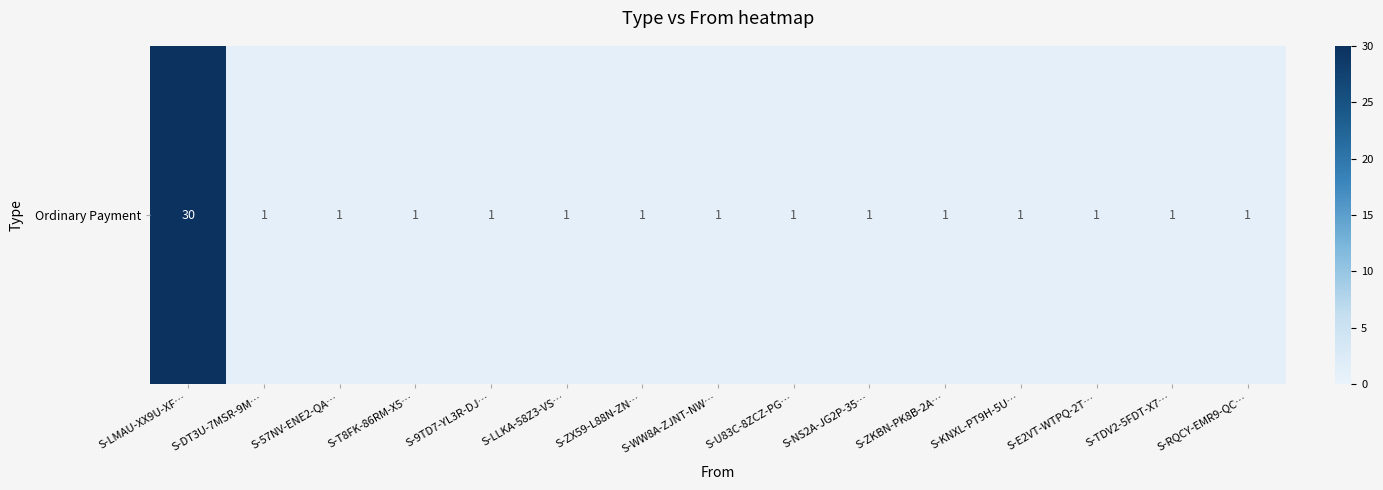

True or false: the data shows 2 at S-ZKBN-PK8B-2A….

False